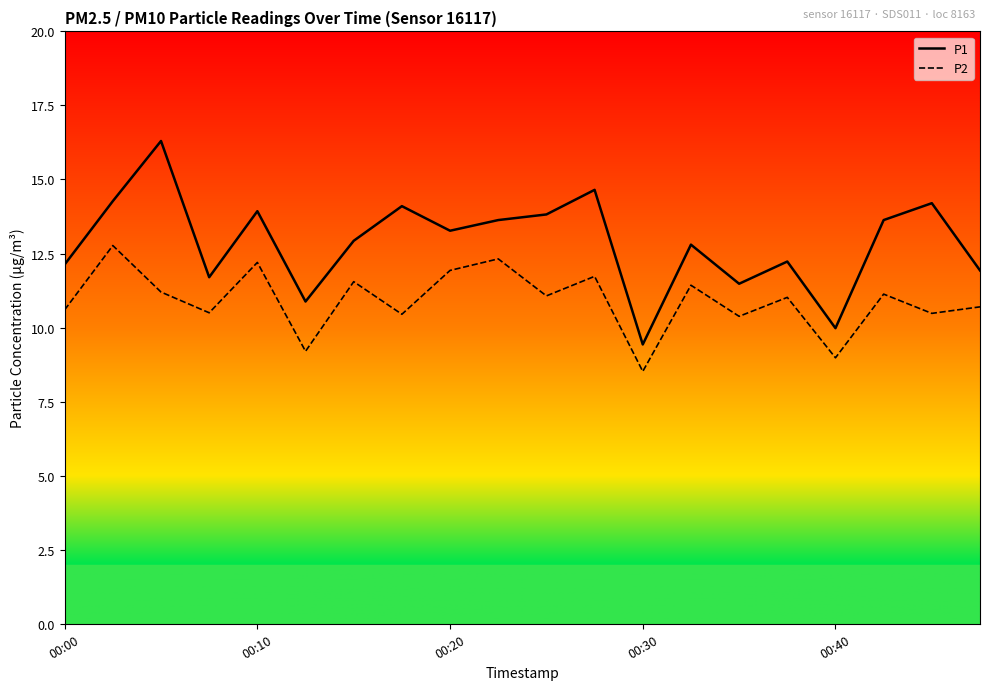

What is the lowest value of the P1 series?

9.4